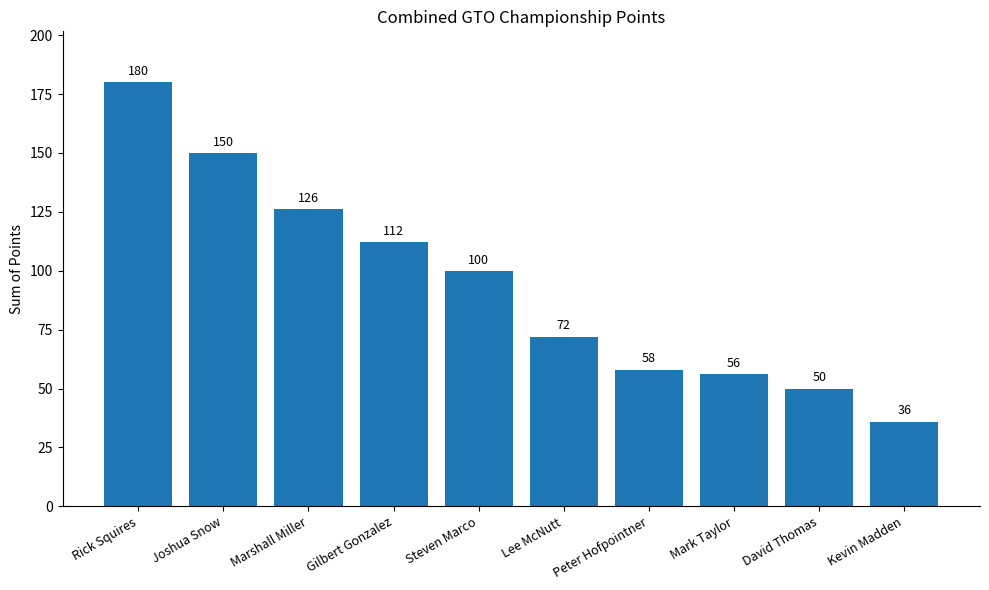

Rank the categories by value from lowest to highest.

Kevin Madden, David Thomas, Mark Taylor, Peter Hofpointner, Lee McNutt, Steven Marco, Gilbert Gonzalez, Marshall Miller, Joshua Snow, Rick Squires